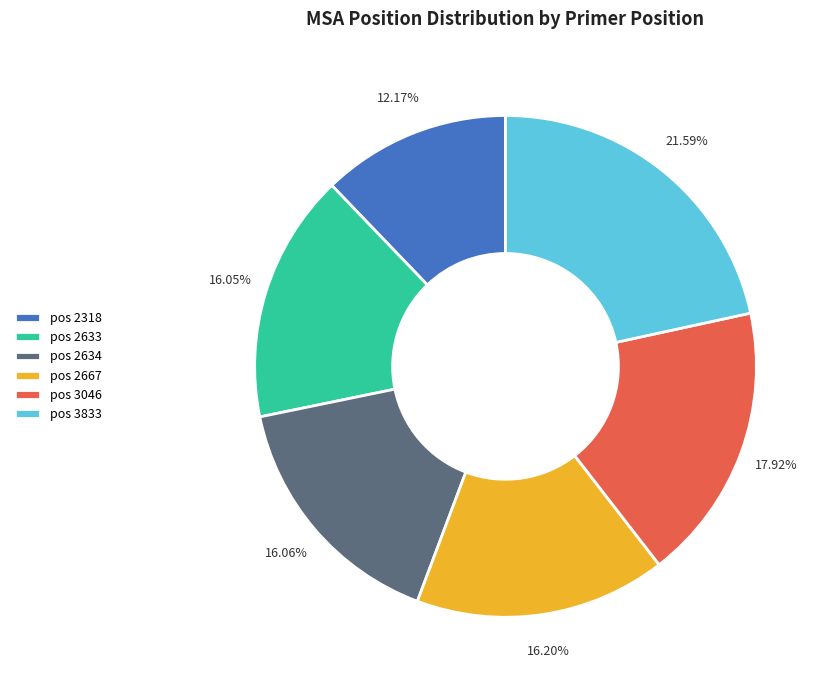

Combined, do pos 2667 and pos 2633 account for over 50%?

No